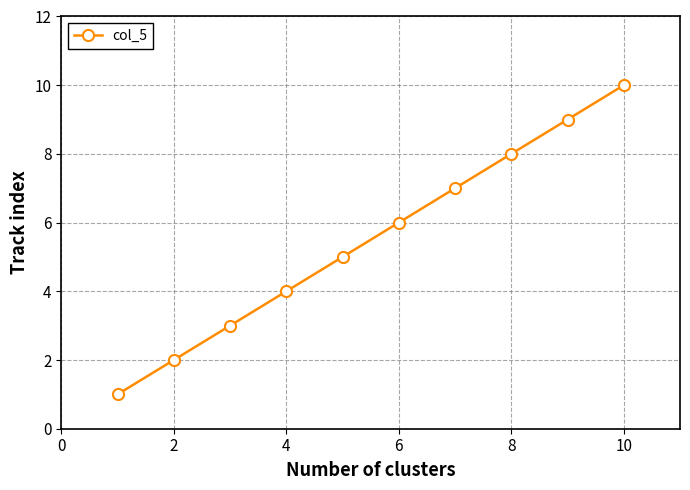

Does the chart have visible grid lines?

Yes